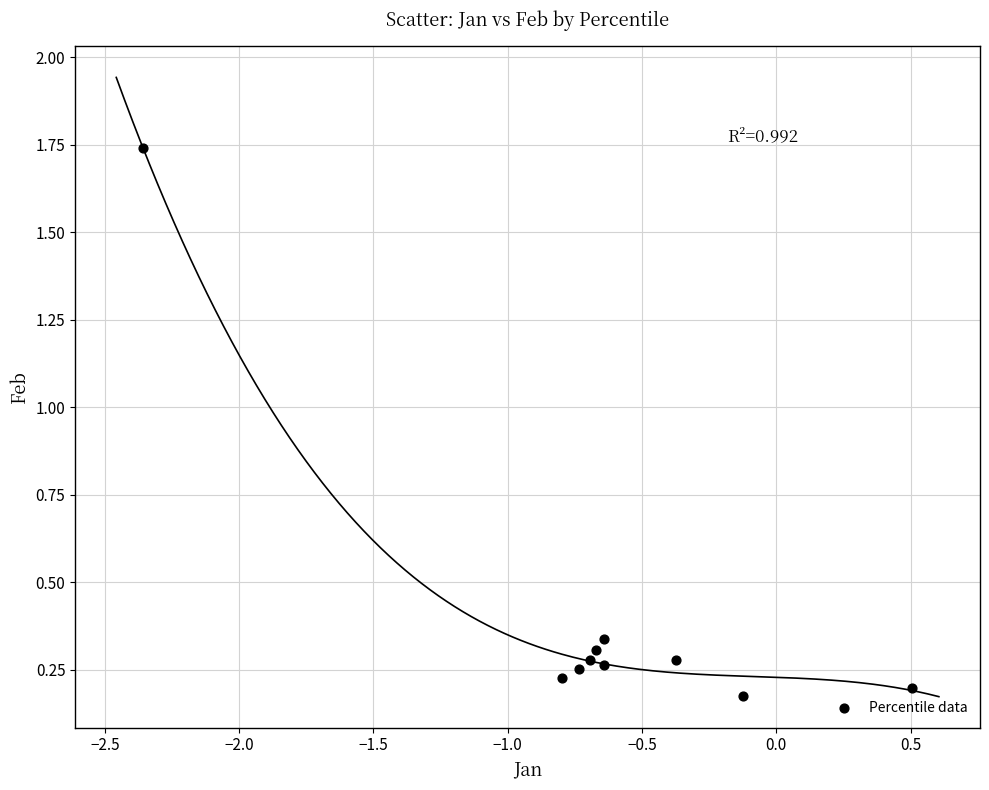

What is the range of Y values (max minus min)?

1.6